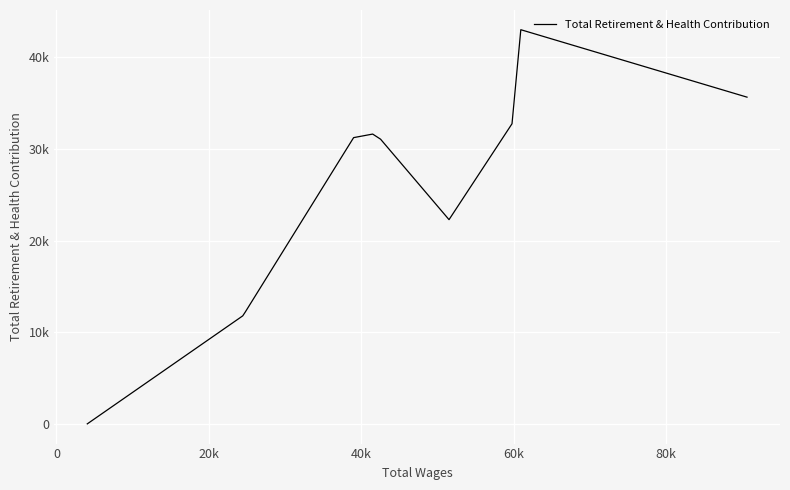

The value at 100k is 47937. True or false?

False